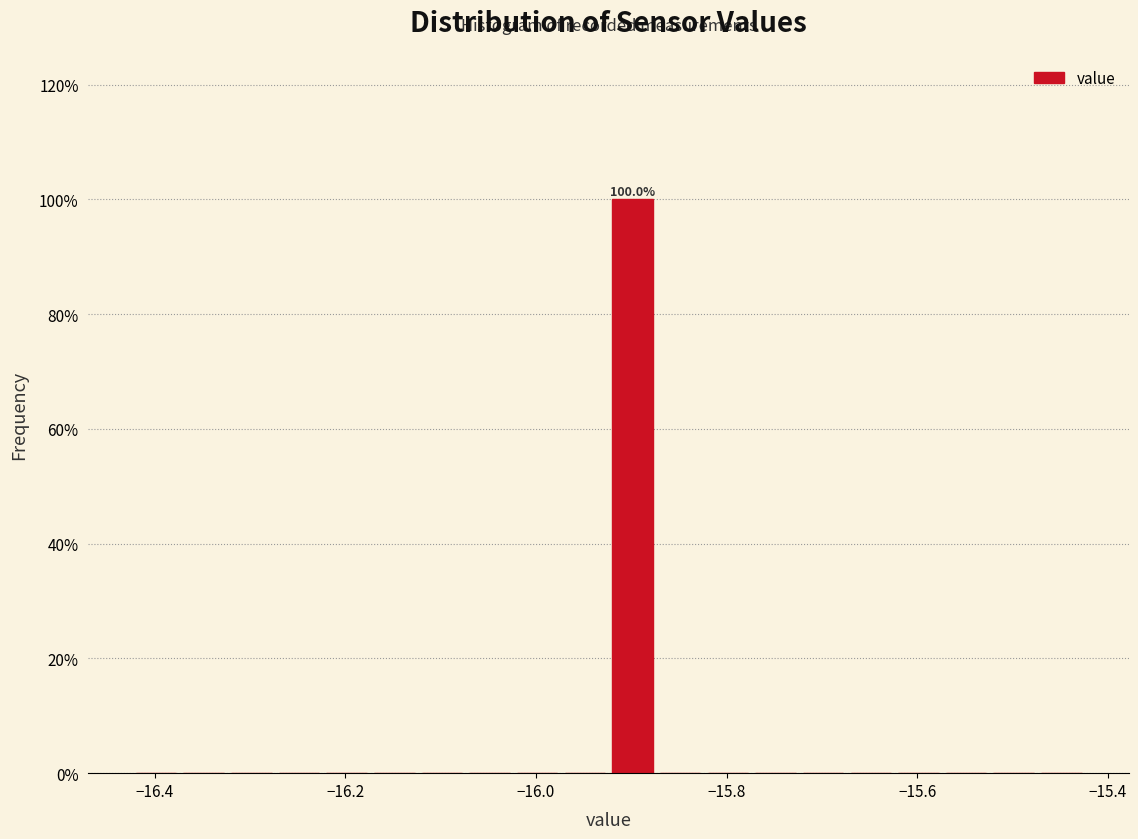

Read against the x-axis, roughly where is the centre of the tallest bar?

-15.90